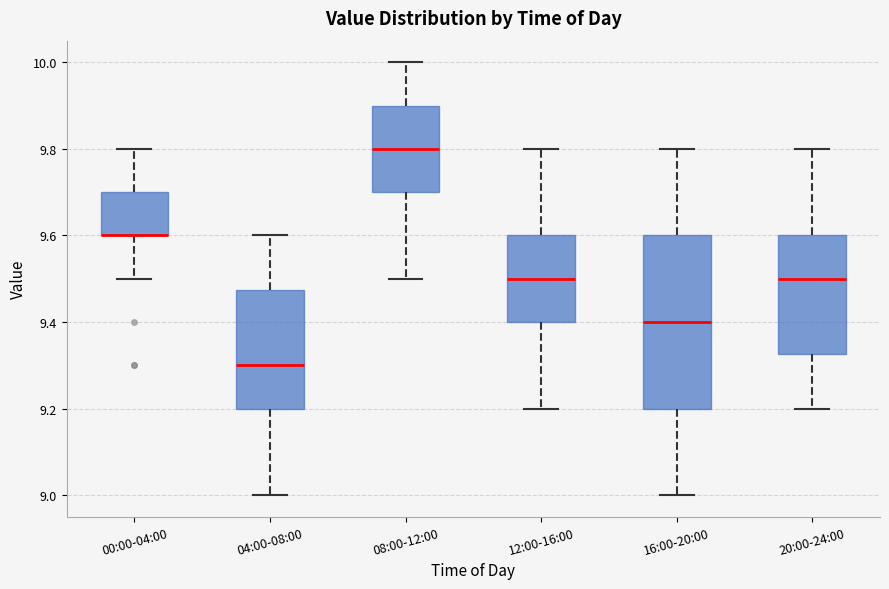

Reading left to right, transcribe this box plot: for each box, give where its median line is, the range the box spans, and where its two whiskers end, as read against the y-axis. The values are not printed on the chart, so give them approximately, as read against the axis.

00:00-04:00: median 9.60 (drawn on the box's lower edge), box 9.60 to 9.70, whiskers 9.50 to 9.80
04:00-08:00: median 9.30, box 9.20 to 9.48, whiskers 9.00 to 9.60
08:00-12:00: median 9.80, box 9.70 to 9.90, whiskers 9.50 to 10.00
12:00-16:00: median 9.50, box 9.40 to 9.60, whiskers 9.20 to 9.80
16:00-20:00: median 9.40, box 9.20 to 9.60, whiskers 9.00 to 9.80
20:00-24:00: median 9.50, box 9.32 to 9.60, whiskers 9.20 to 9.80